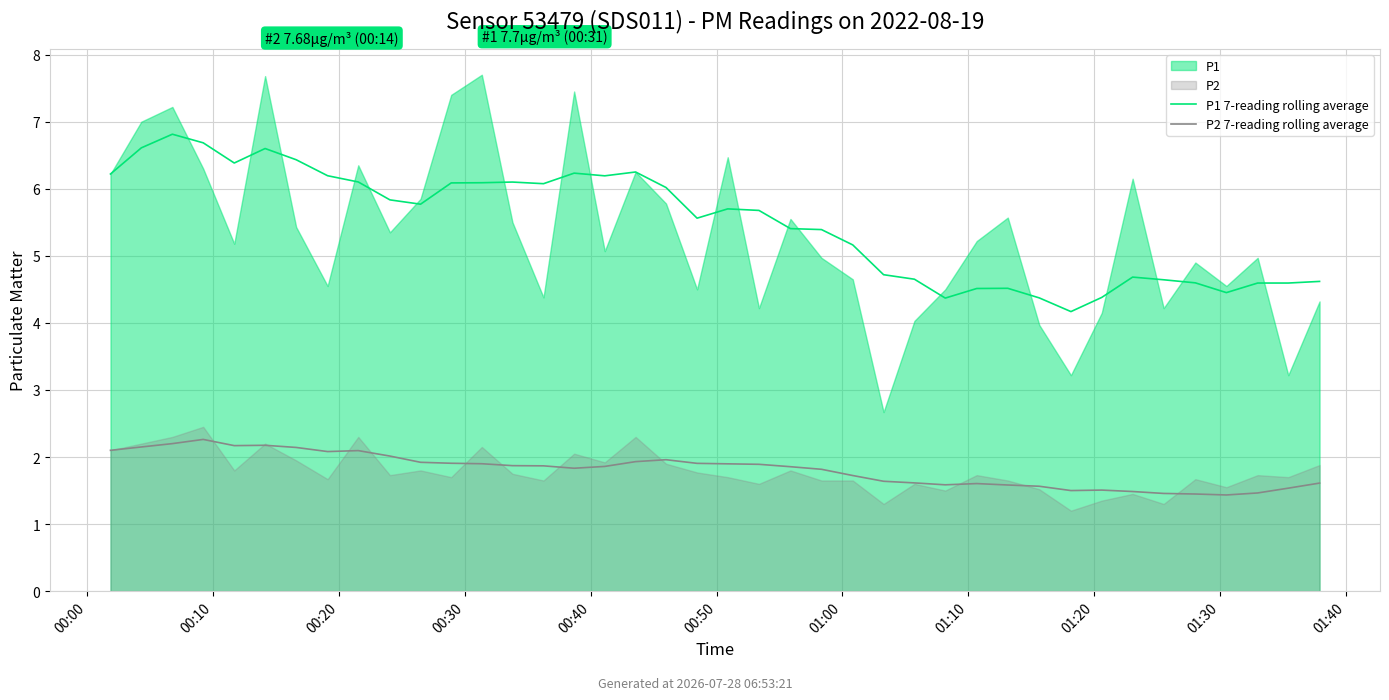

Between 00:50 and 18, which is larger?

00:50